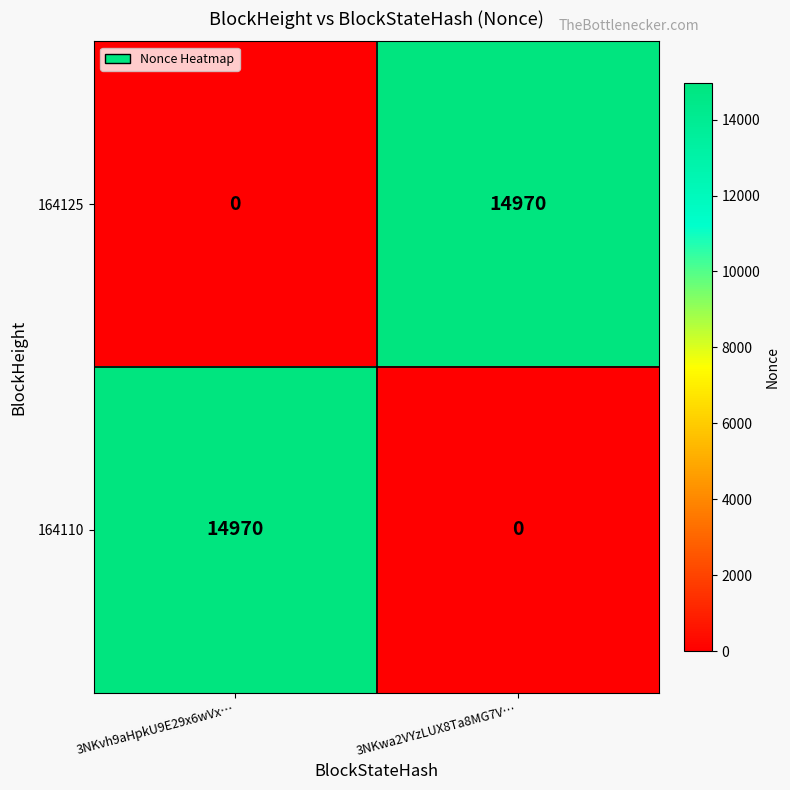

At 3NKwa2VYzLUX8Ta8MG7V…, list the series in order from smallest to largest.

164110, 164125